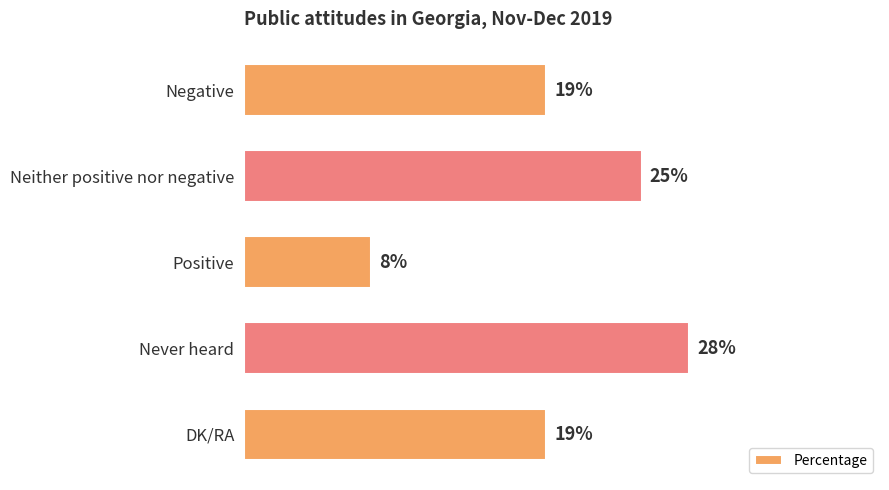

Which label corresponds to the smallest value in the chart?

Positive